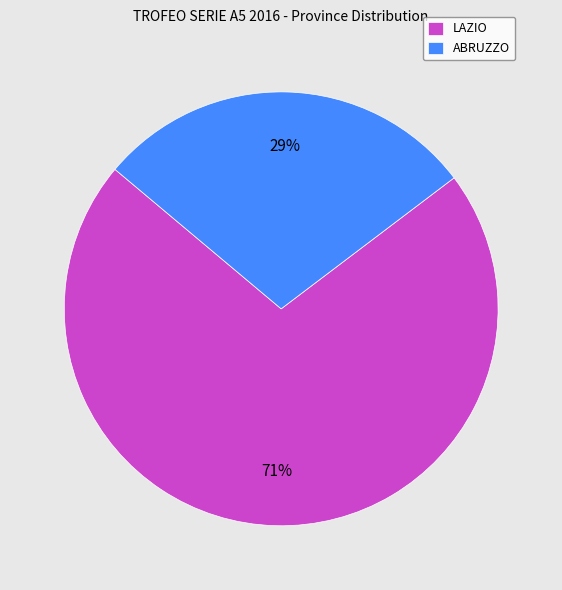

Do ABRUZZO and LAZIO together represent more than half of the pie?

Yes